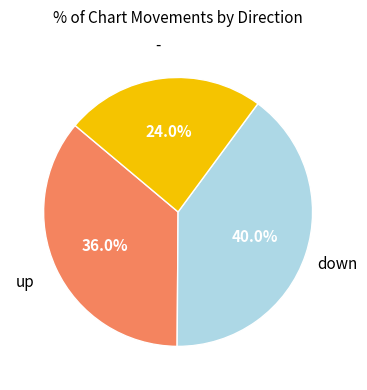

Is there any slice that represents more than half of the pie?

No